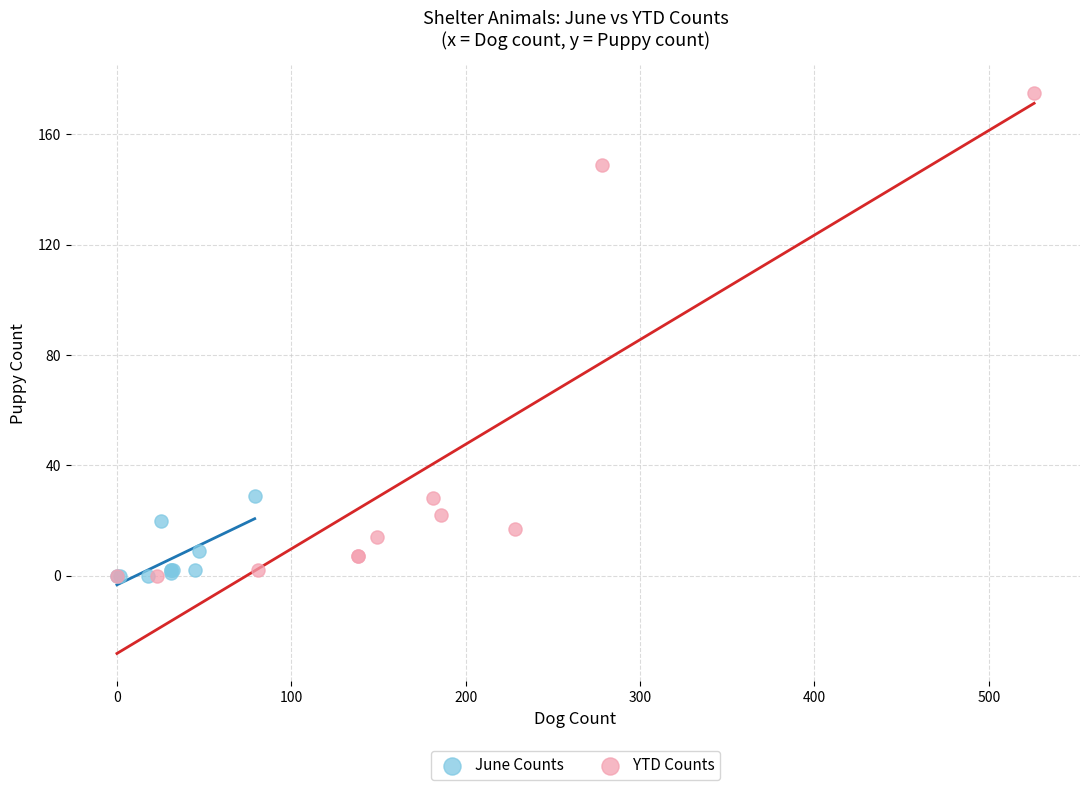

Which series has the widest spread of Y values?

YTD Counts